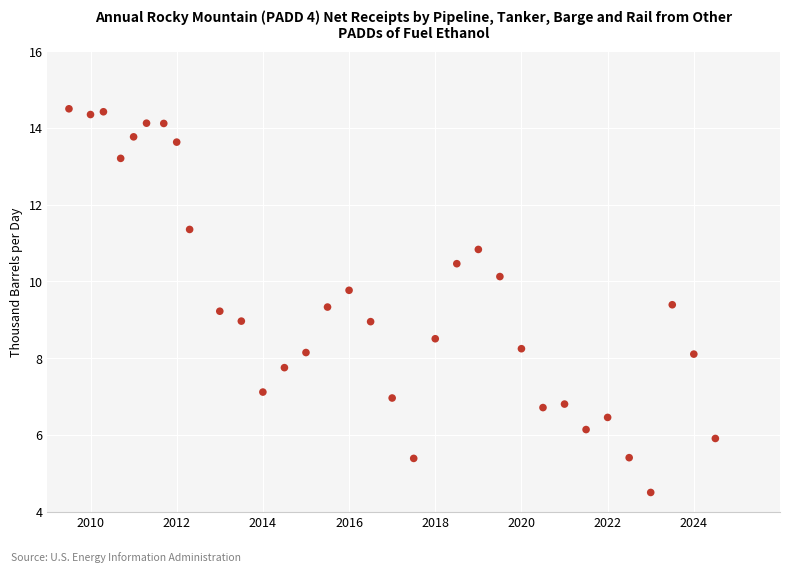

What is the range of X values (max minus min)?

15.0